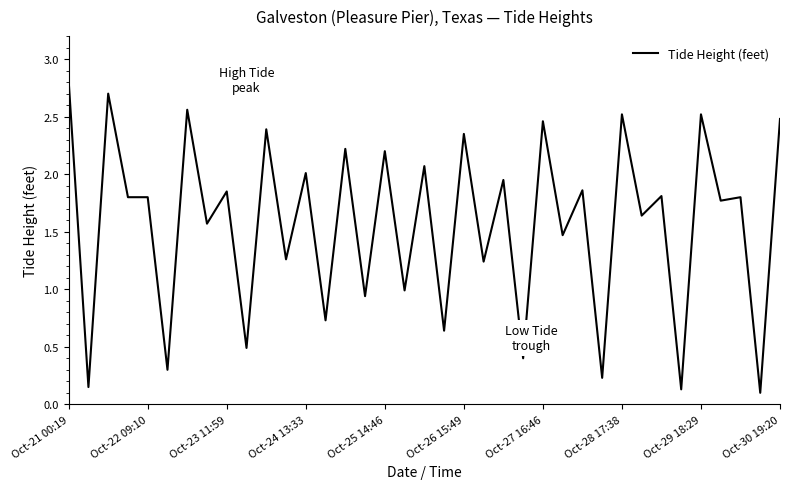

What is the difference between the maximum and minimum values?

2.7